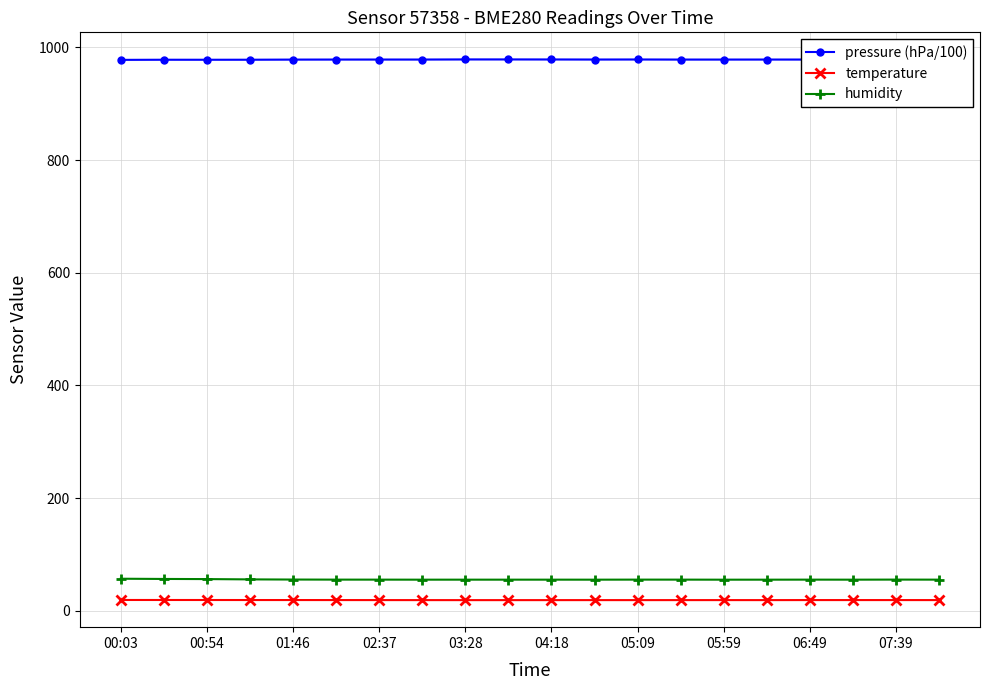

What position from the right is 13?

7